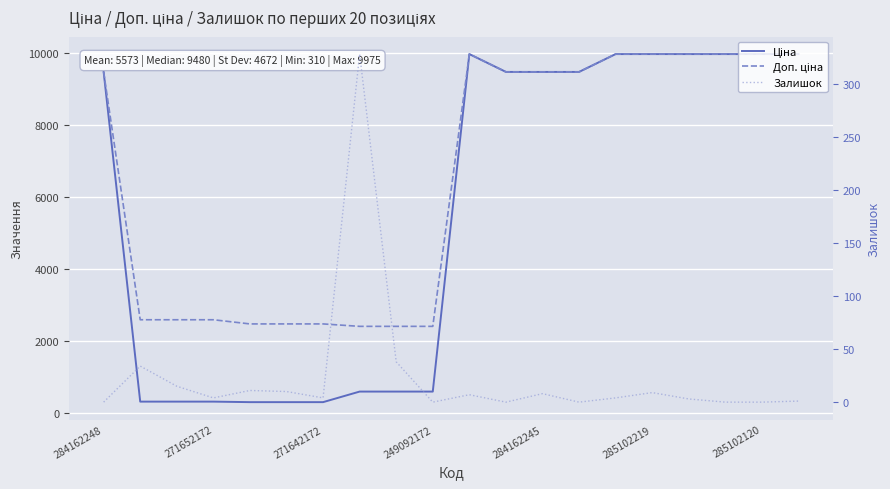

How many values in the Ціна series are below 9480?

9